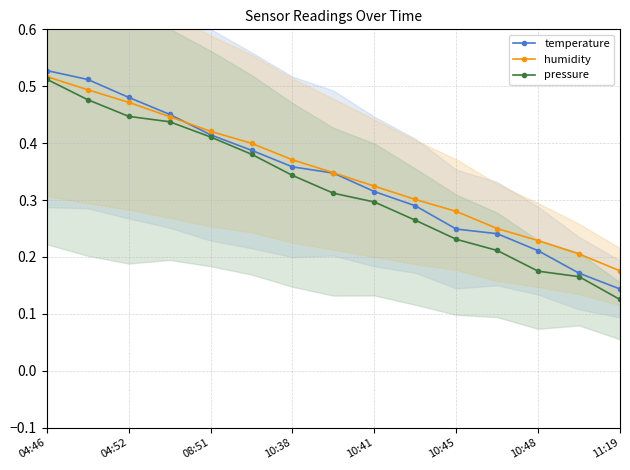

True or false: pressure and temperature intersect in this chart.

False